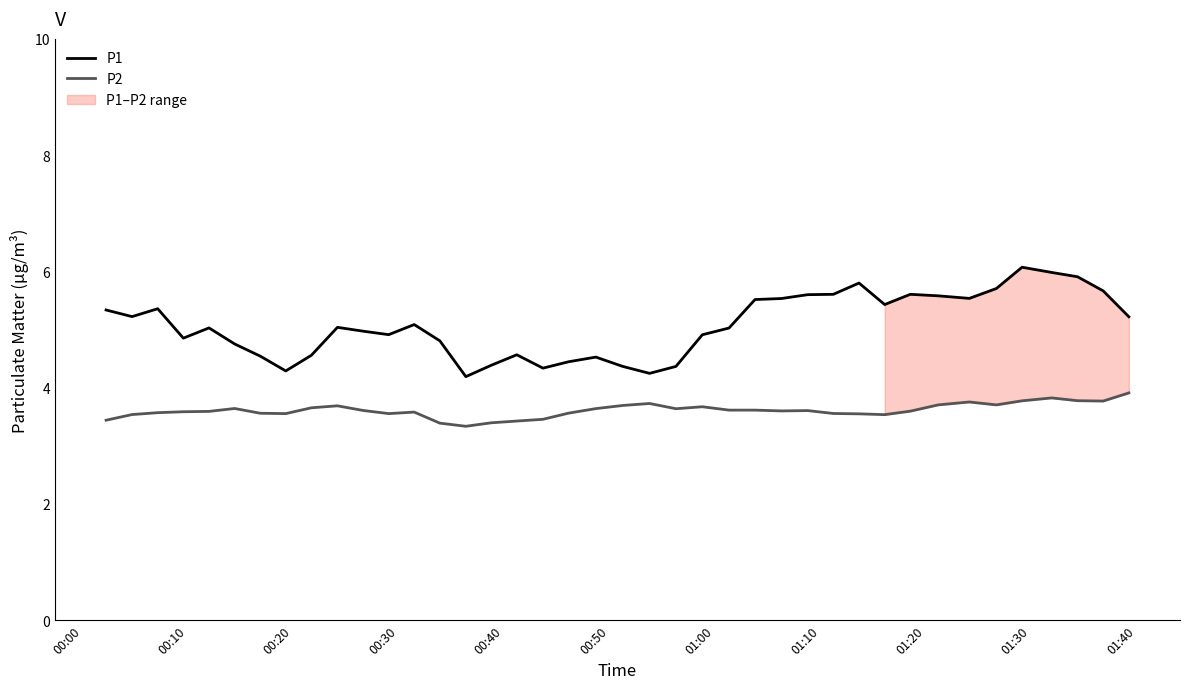

What is the difference between the maximum and minimum values in the P1 series?

1.9